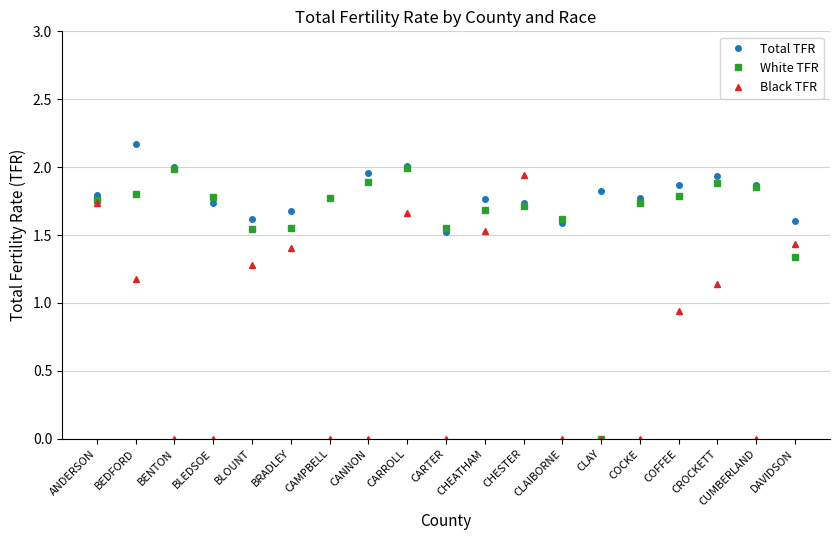

Between COFFEE and CROCKETT, which series saw the biggest shift?

Black TFR